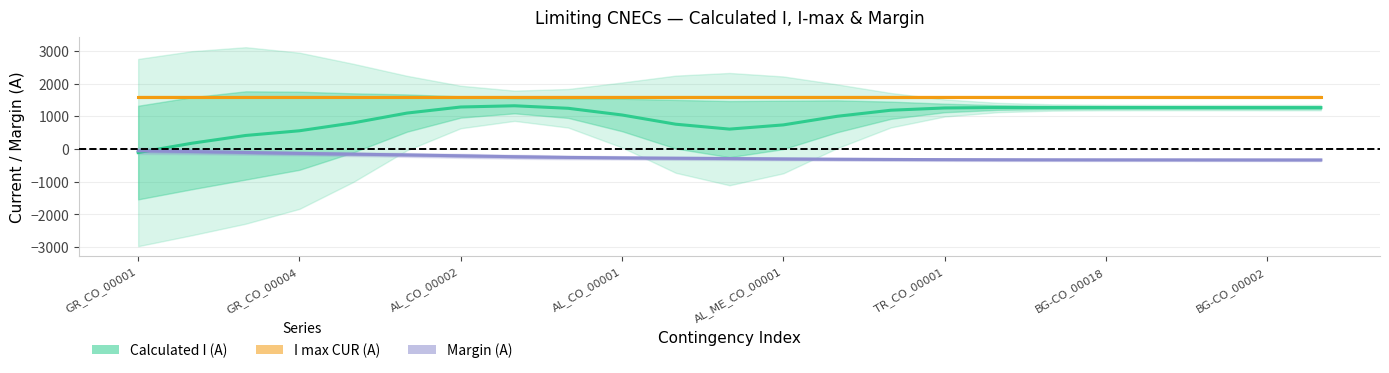

What is the average value of the Calculated I (A) series?

967.7